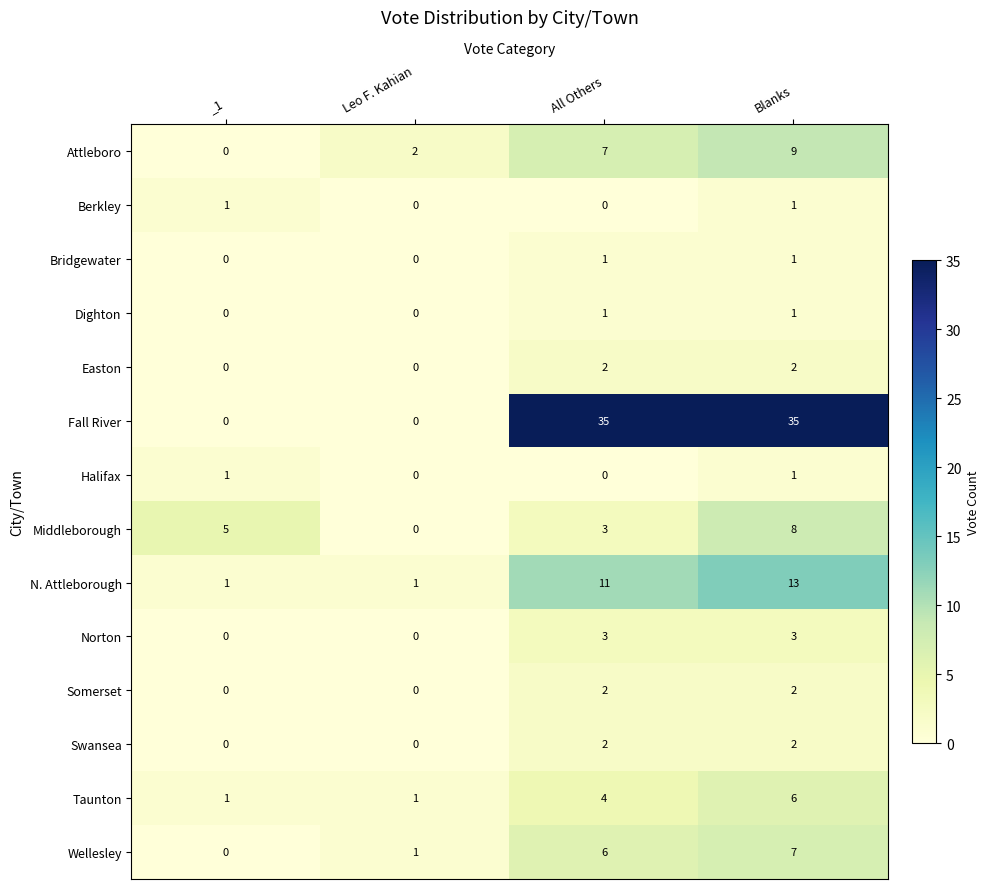

What is the sum of all Attleboro values?

18